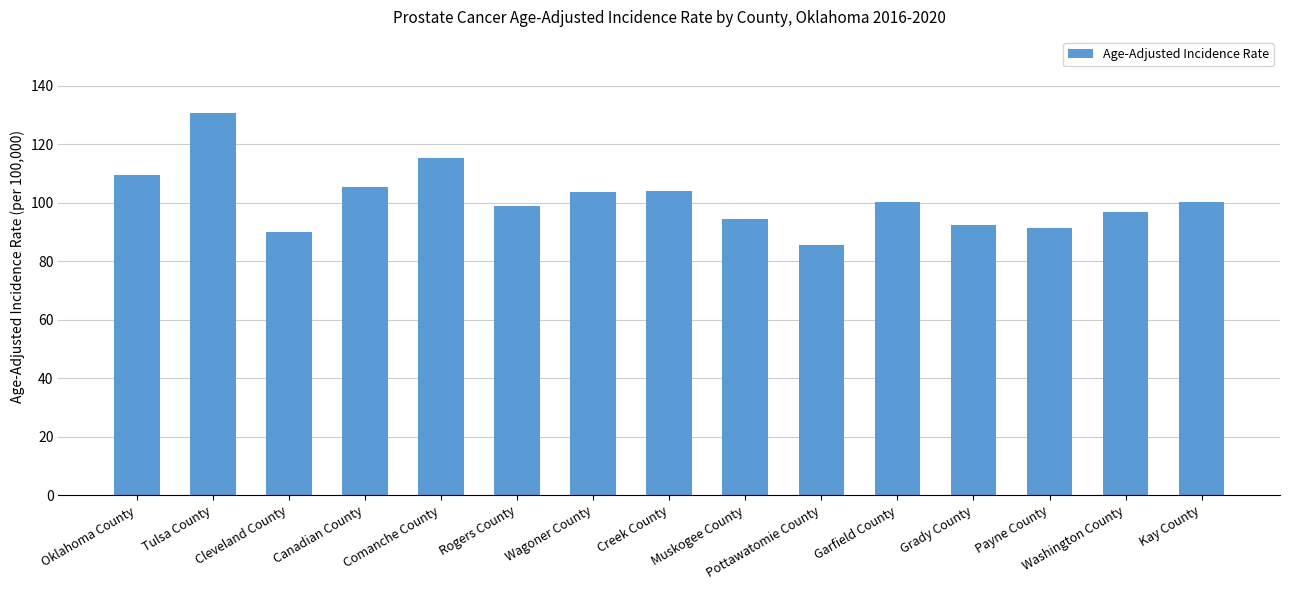

Approximately how many times larger is the value at Cleveland County compared to Garfield County?

0.9